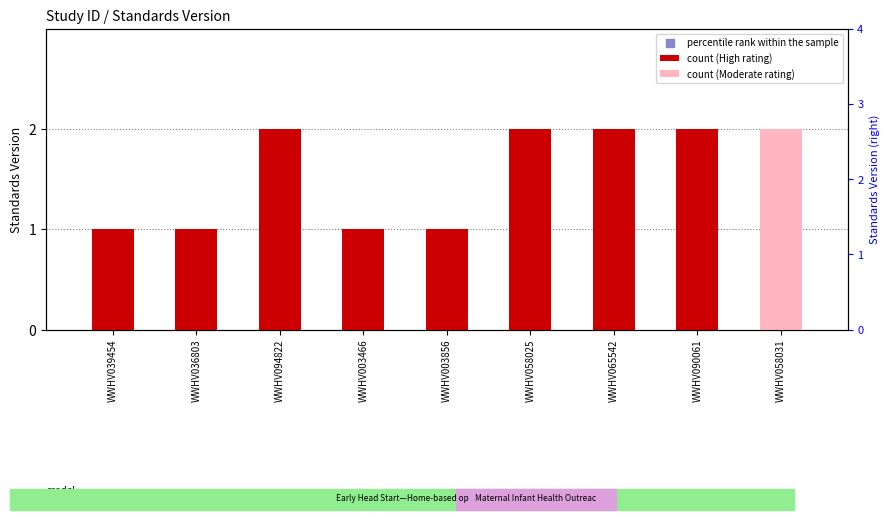

Approximately how many times larger is the value at WWHV003856 compared to WWHV065542?

0.5